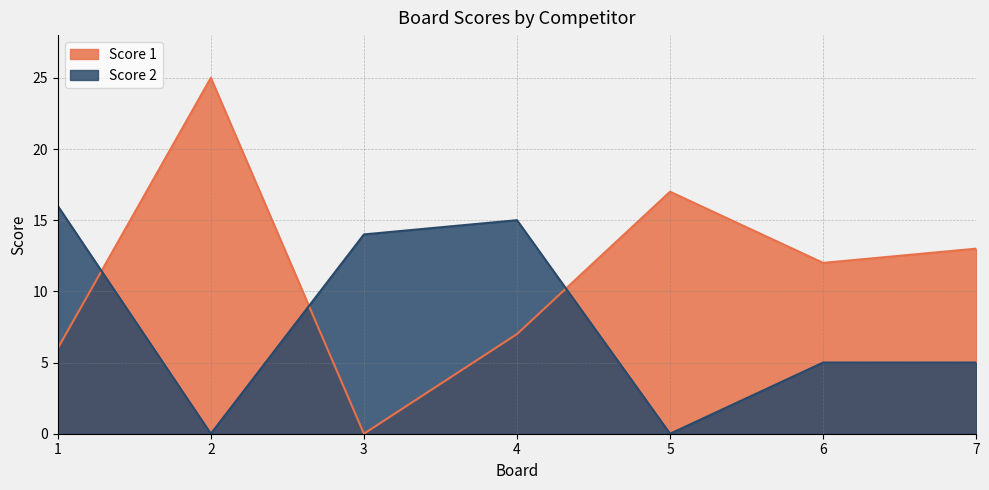

List the labels in order of Score 2 value, largest first.

1, 4, 3, 6, 7, 2, 5